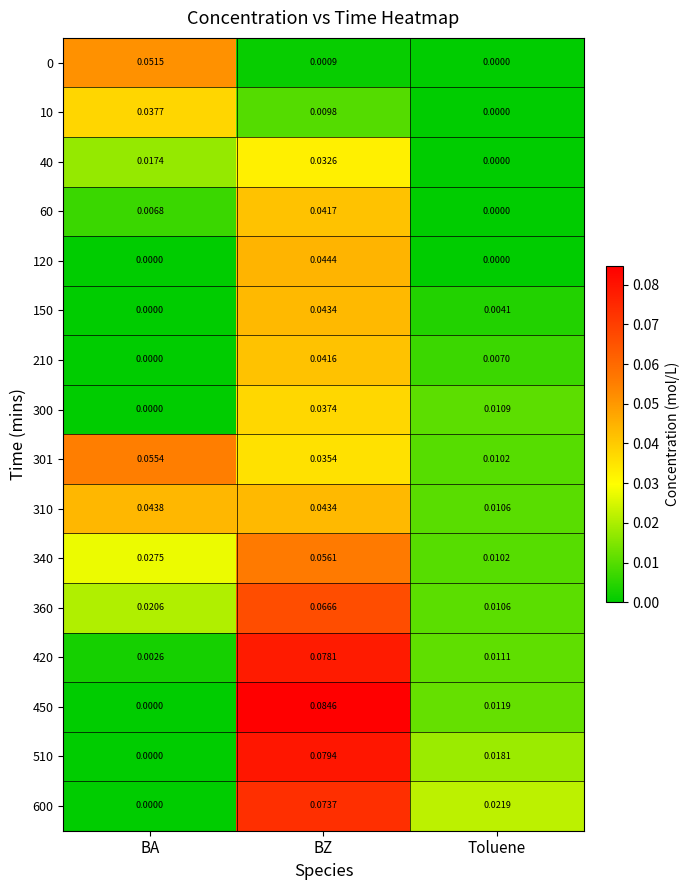

Rank the categories by 360 value from lowest to highest.

Toluene, BA, BZ